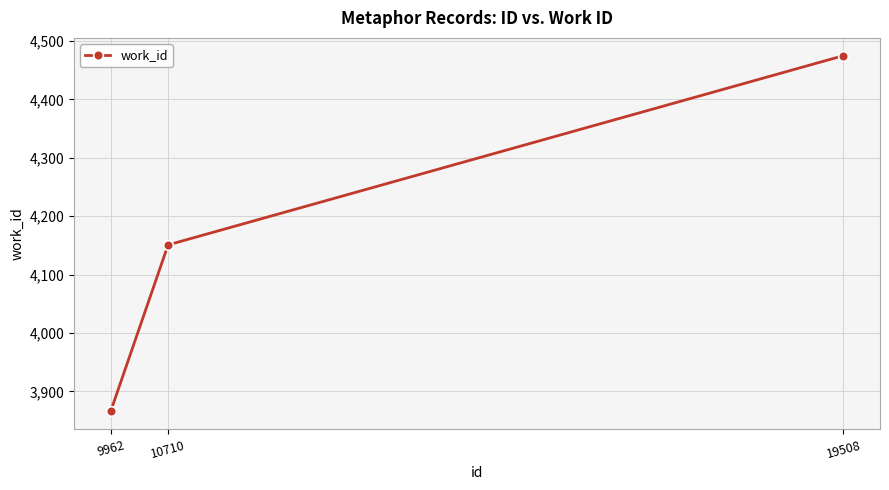

Read the value at 19508, to the nearest 10.

4480